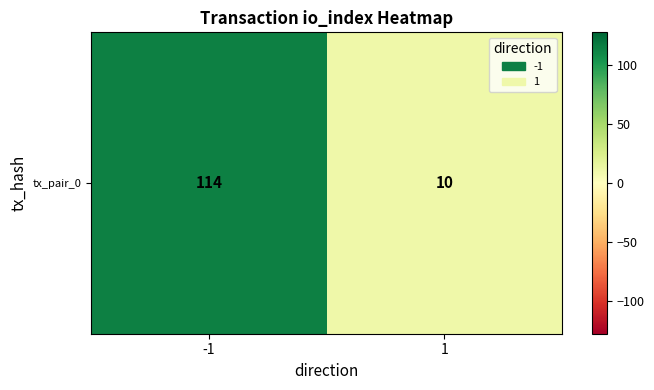

Rank the categories by value from lowest to highest.

1, -1